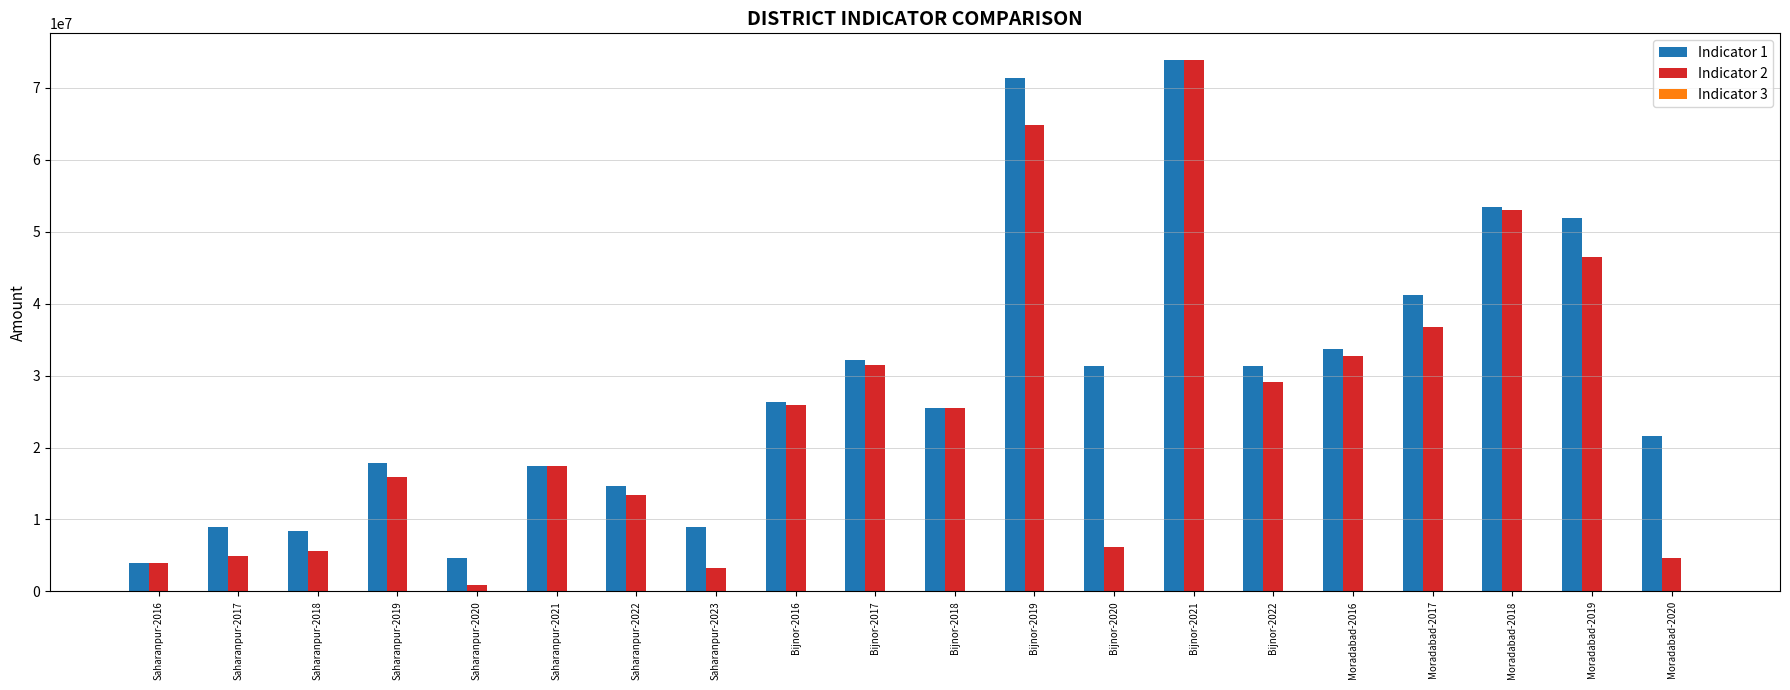

Is the value of Indicator 1 at Saharanpur-2017 greater than the value of Indicator 2 at Saharanpur-2021?

No